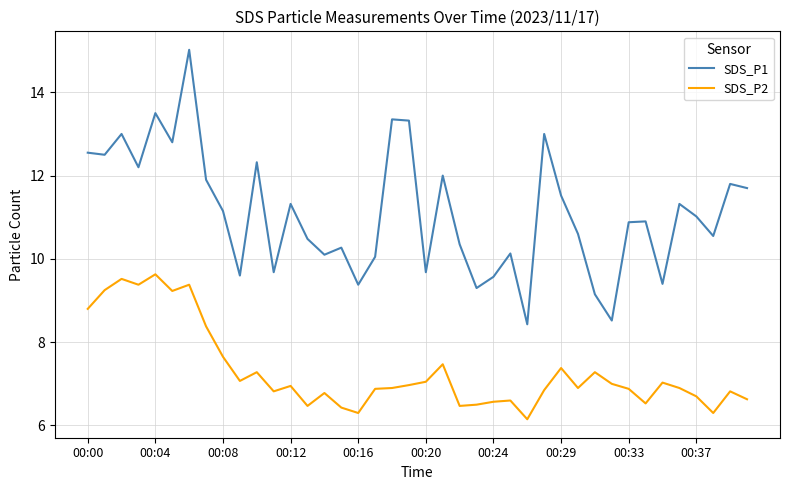

Rank the series by their maximum value, from lowest to highest.

SDS_P2, SDS_P1